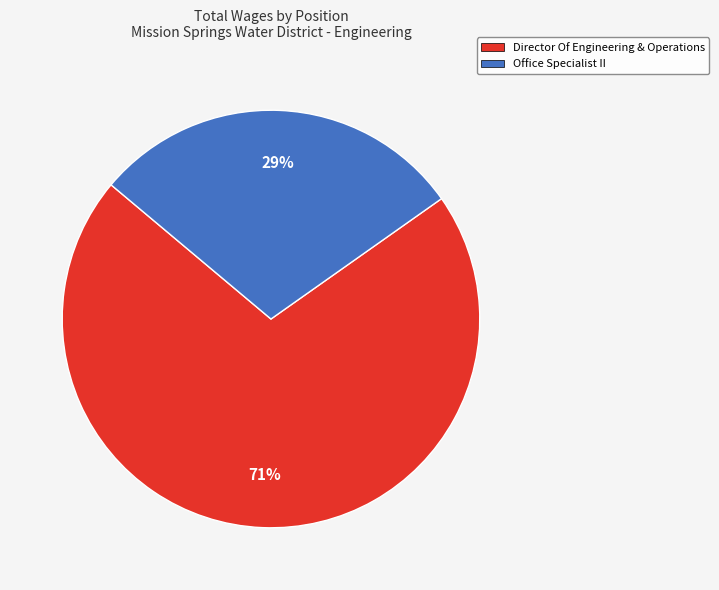

How many segments does this pie chart have?

2